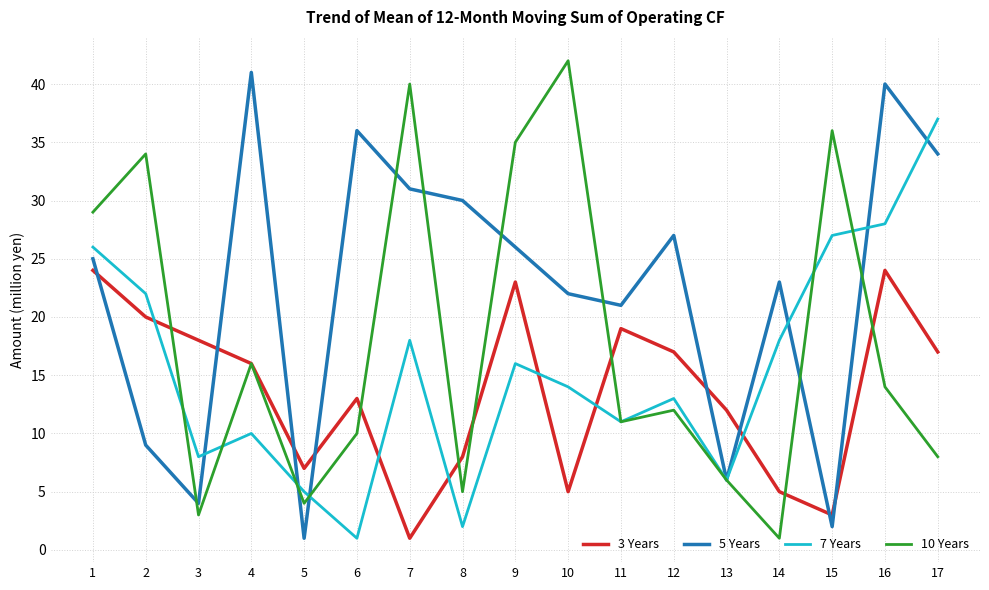

Rank the categories by 5 Years value from lowest to highest.

5, 15, 3, 13, 2, 11, 10, 14, 1, 9, 12, 8, 7, 17, 6, 16, 4